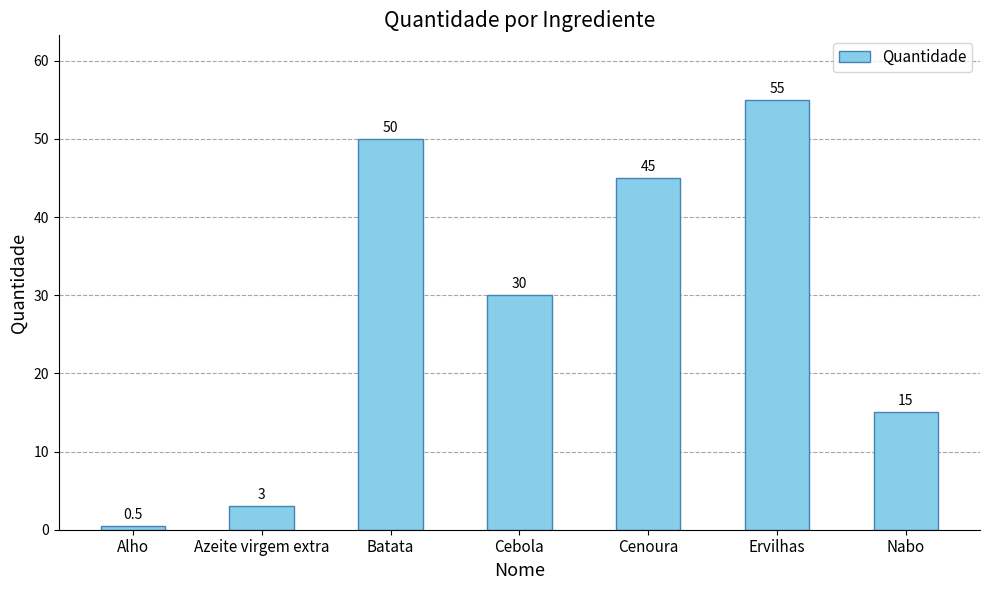

Which has a higher value, Cenoura or Azeite virgem extra?

Cenoura